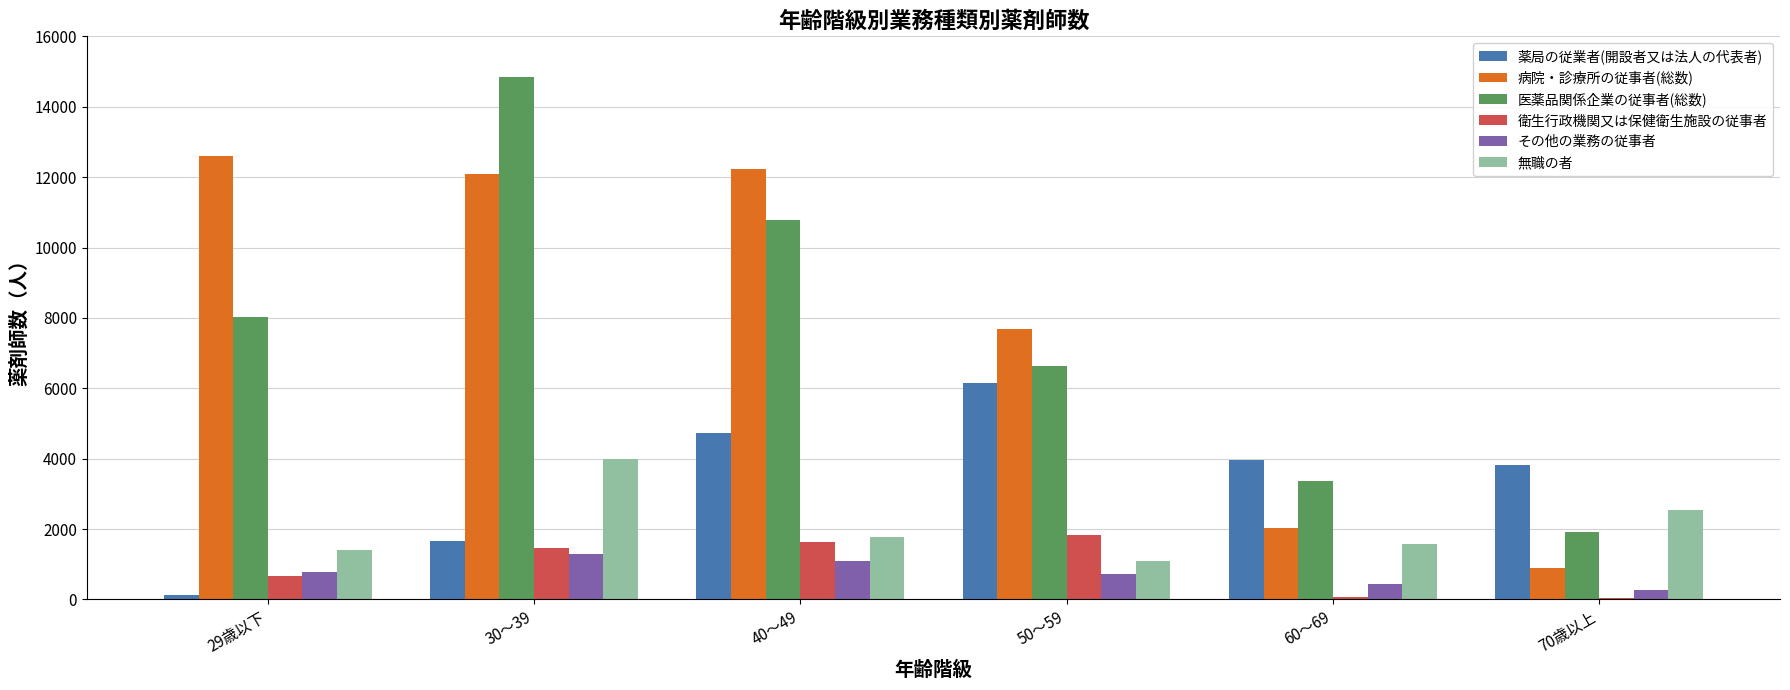

Which category has the highest value in the 病院・診療所の従事者(総数) series?

29歳以下